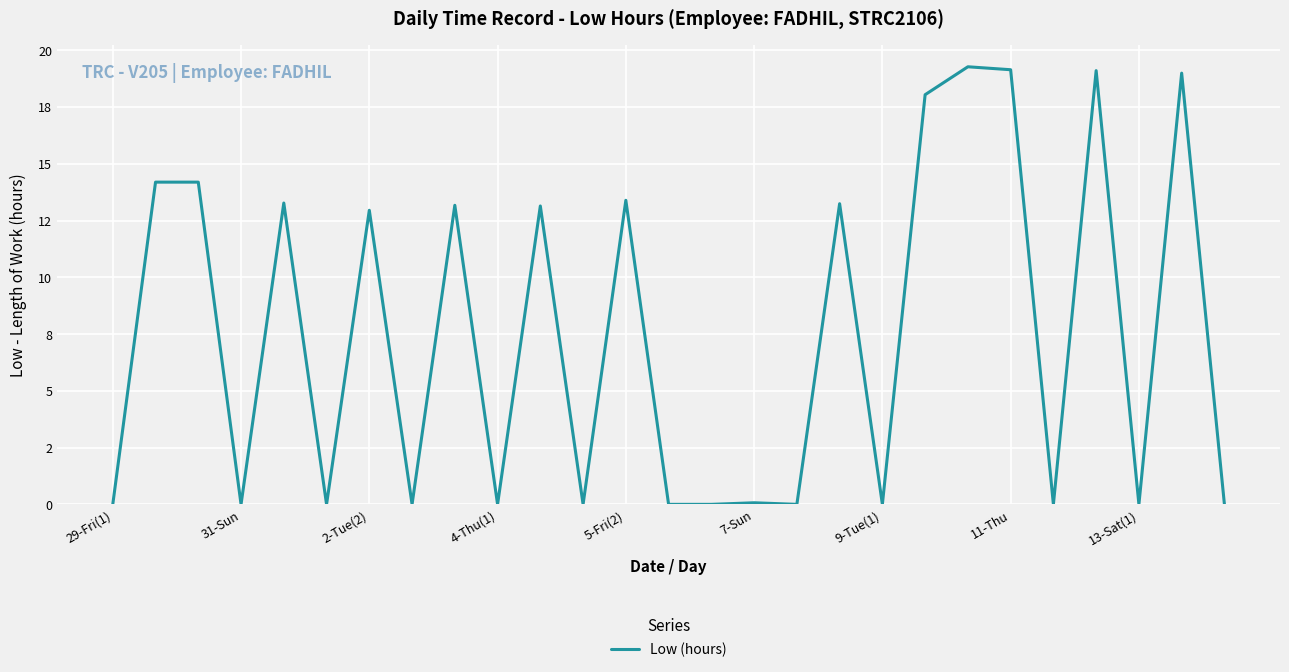

Reading right to left, transcribe all the data shown in this chart.

0.0	19.0	0.0	19.1	0.0	19.1	19.3	18.0	0.0	13.2	0.0	0.1	0.0	0.0	13.4	0.0	13.1	0.0	13.2	0.0	12.9	0.0	13.3	0.0	14.2	14.2	0.0